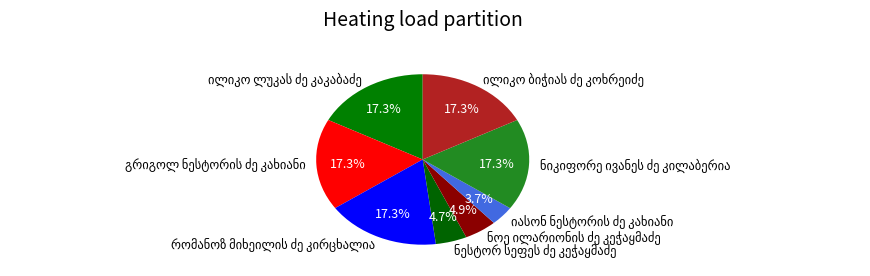

Is there any slice that represents more than half of the pie?

No